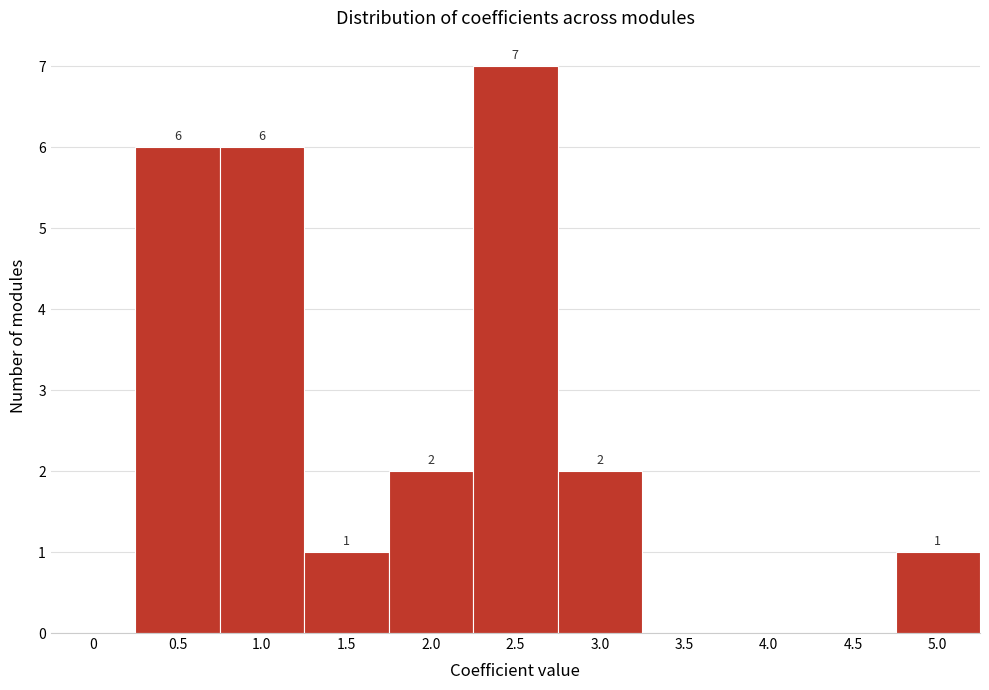

Reading left to right, extract all data points from this chart.

0=0	0.5=6	1.0=6	1.5=1	2.0=2	2.5=7	3.0=2	3.5=0	4.0=0	4.5=0	5.0=1